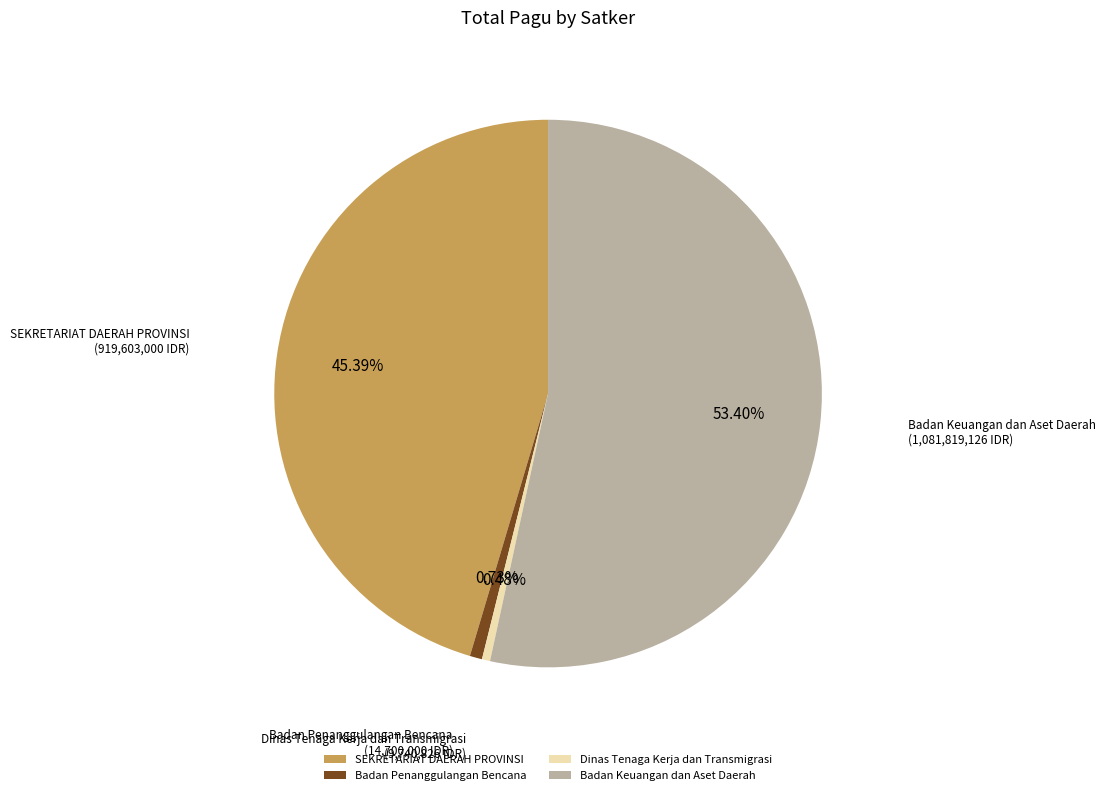

Between Dinas Tenaga Kerja dan Transmigrasi and Badan Keuangan dan Aset Daerah, which is larger?

Badan Keuangan dan Aset Daerah